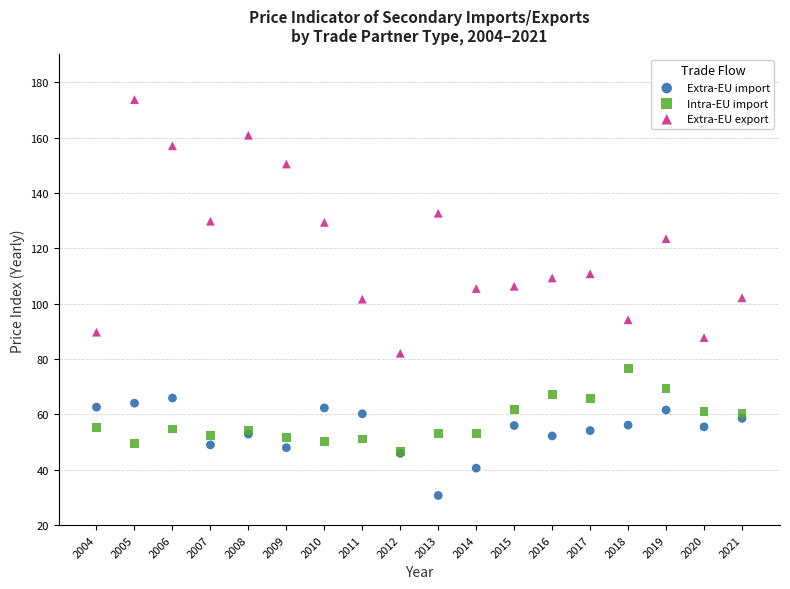

What are all the series names shown in the legend?

Extra-EU import, Intra-EU import, Extra-EU export